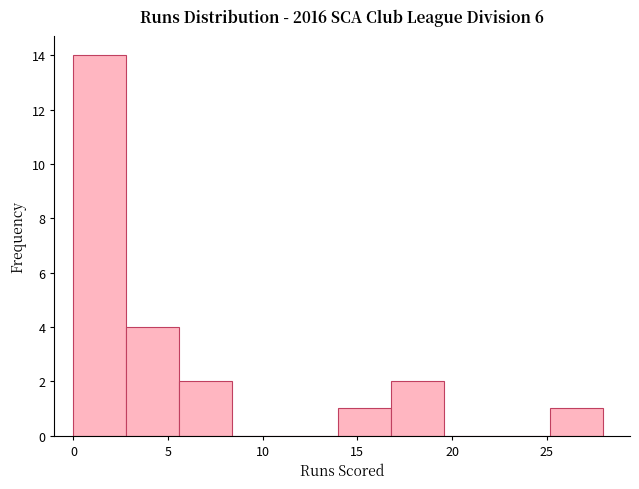

What is the height of the bar covering 5.6 to 8.4 on the x-axis? Neither the bar edges nor the heights are printed on the chart, so give them approximately, as read against the axes.

2